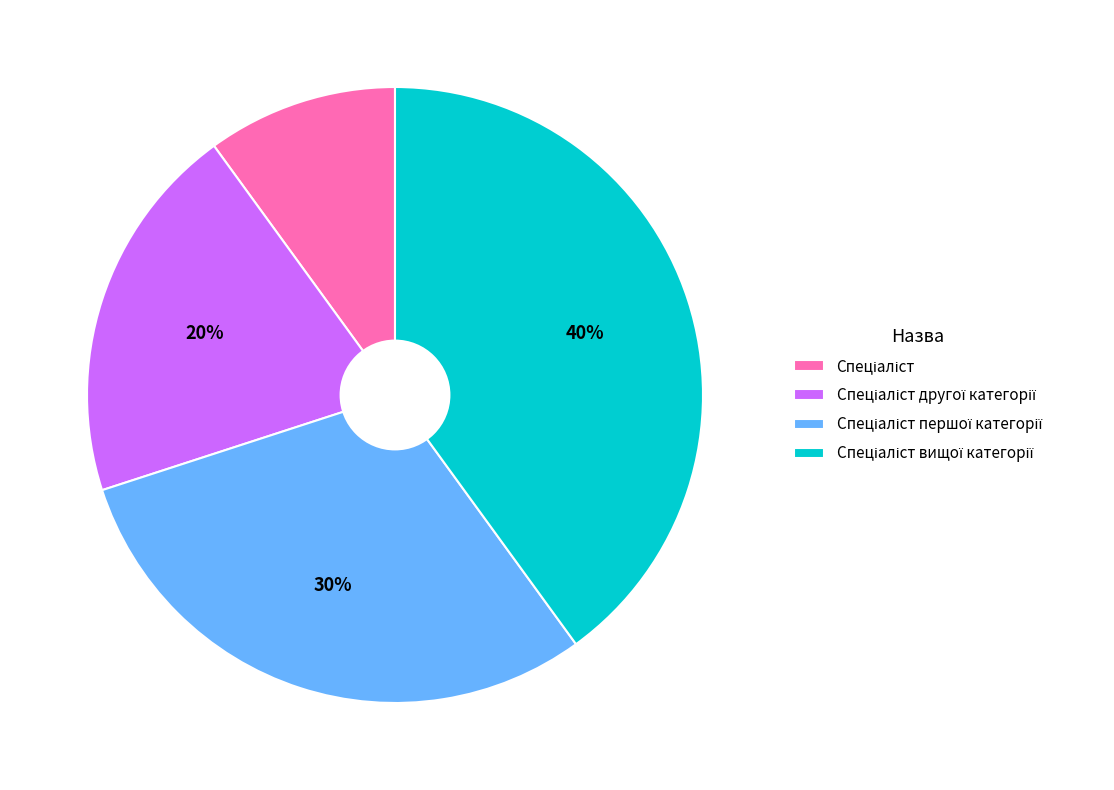

Does any single category account for the majority?

No